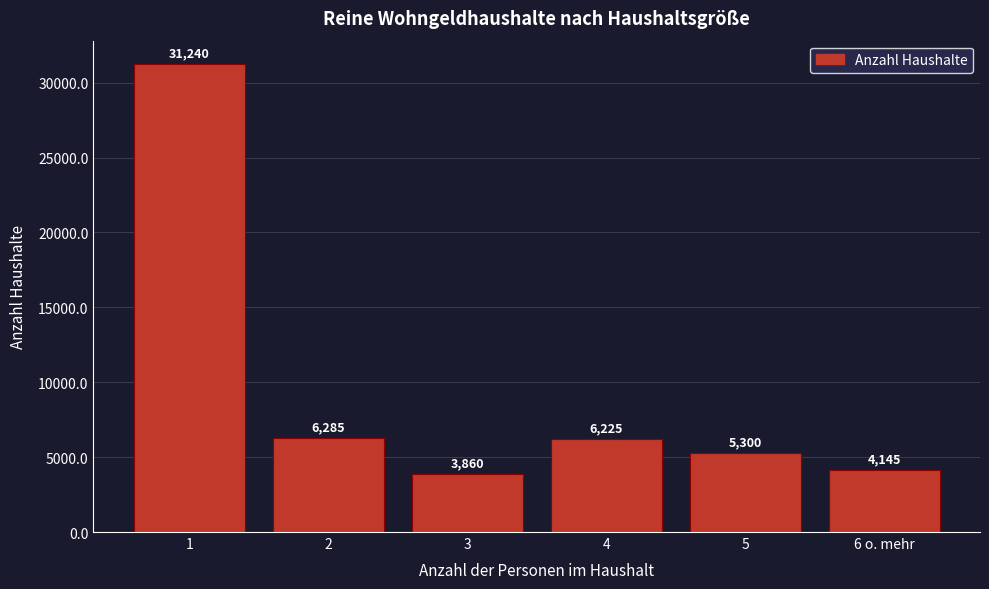

Reading left to right, transcribe all the data shown in this chart.

31240	6285	3860	6225	5300	4145